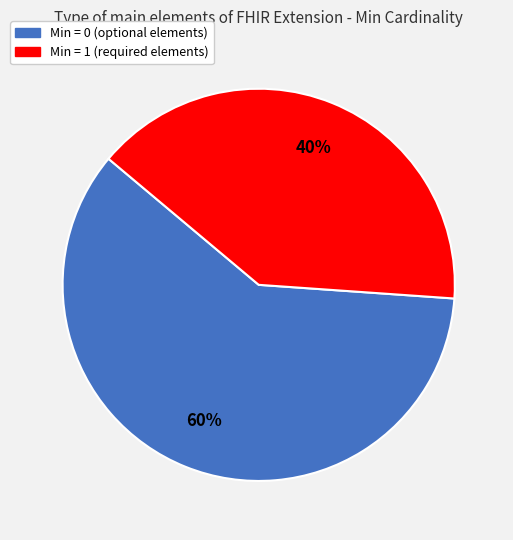

To the nearest percent, what is the average slice percentage?

50%